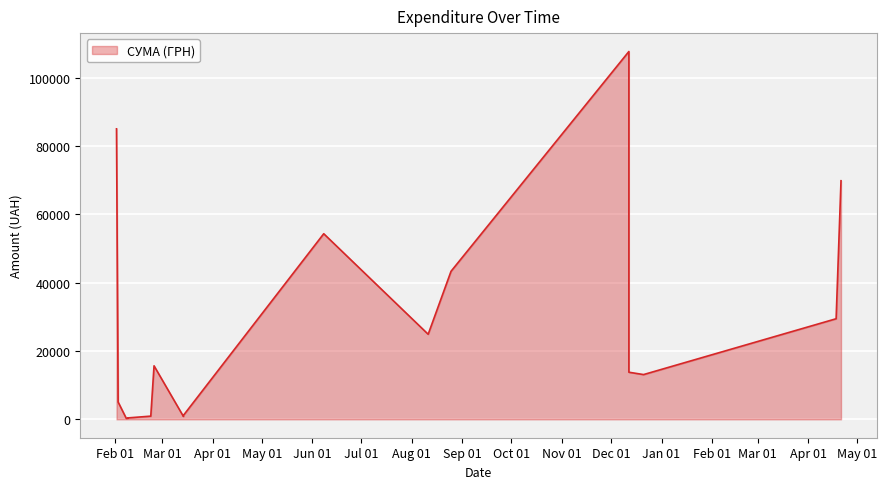

Approximately how many times larger is the value at 21.12.2016 compared to 02.02.2016?

0.2